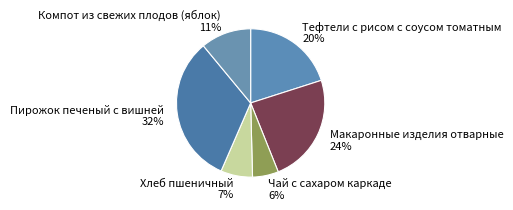

Between Пирожок печеный с вишней and Чай с сахаром каркаде, which is larger?

Пирожок печеный с вишней